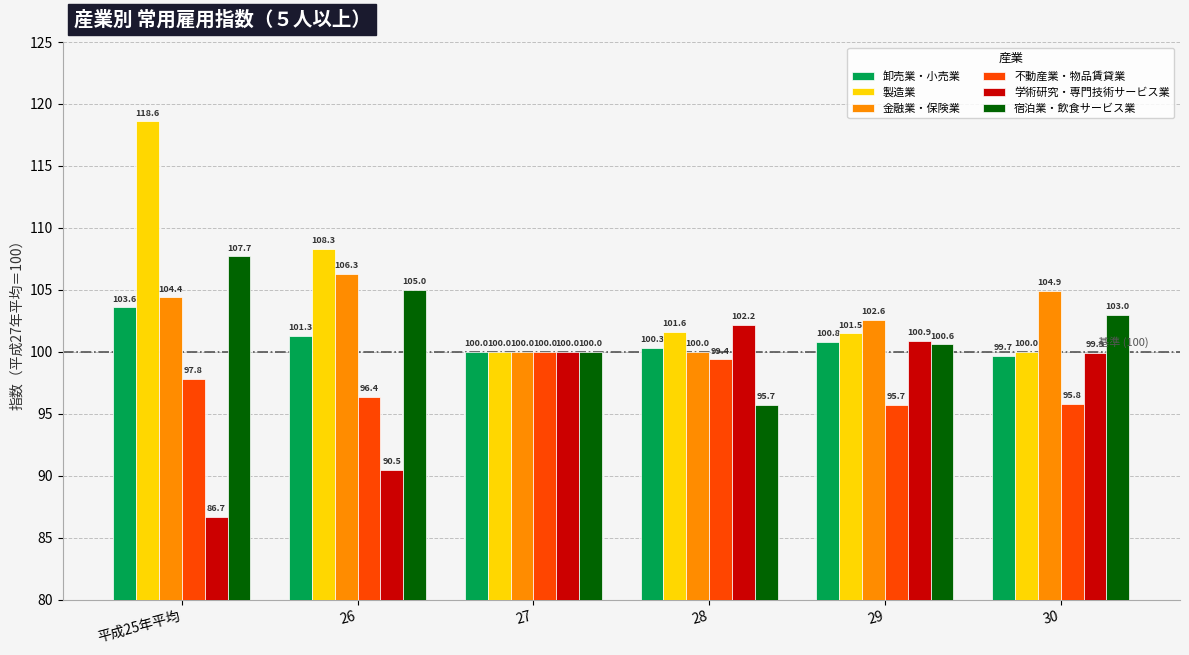

At which label is 金融業・保険業 closest to 103?

29